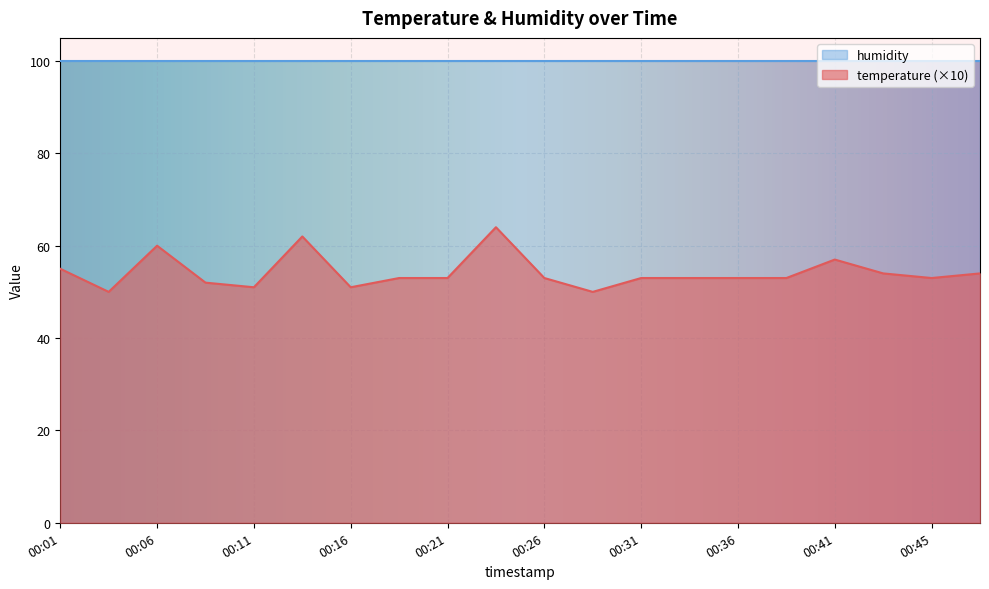

How many interior local peaks (higher than both neighbors) does the data have?

4